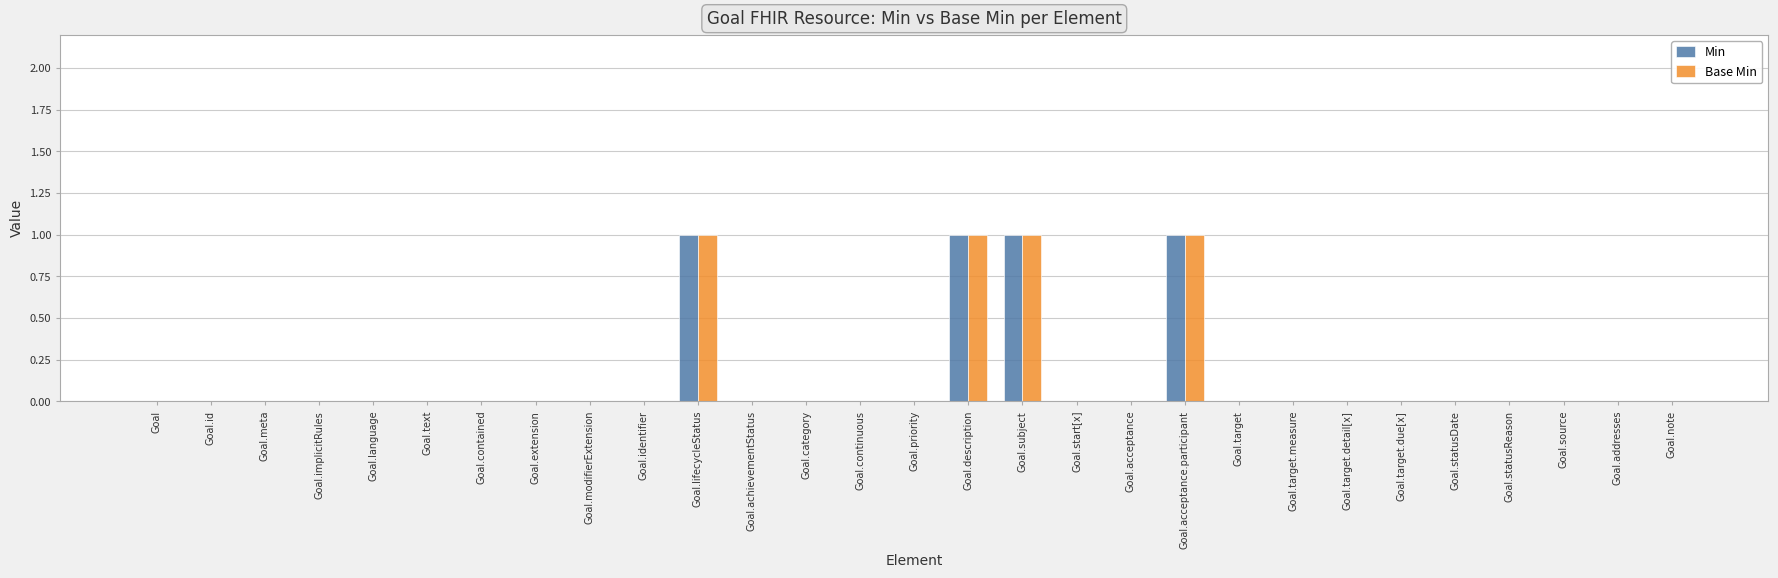

The value of Base Min at Goal.category is -1. True or false?

False